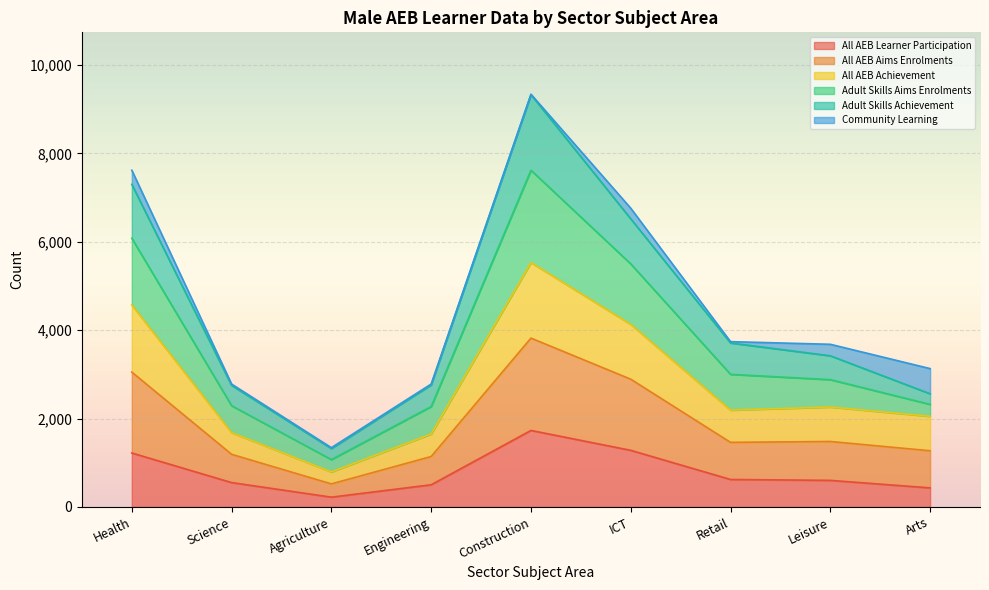

Which category has the highest value in the All AEB Learner Participation series?

Construction